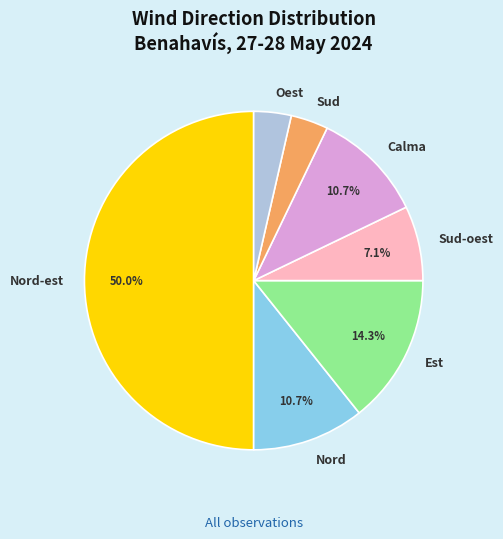

Which slice is the largest?

Nord-est